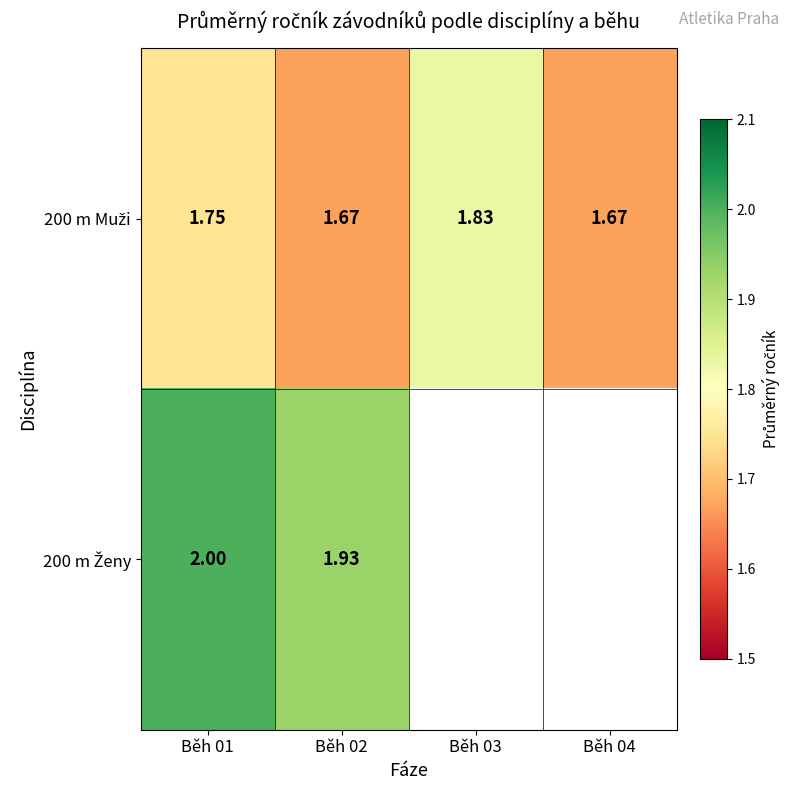

What is the average value of the 200 m Muži series?

1.7